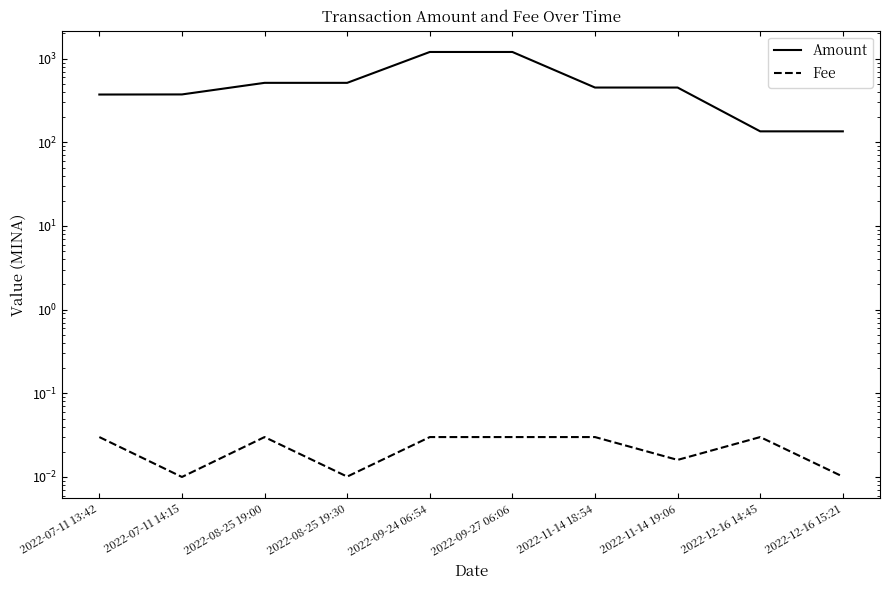

Reading left to right, transcribe all the data shown in this chart.

Amount: 372.8	373.8	514.1	514.2	1202.6	1202.6	451.8	451.8	135.3	135.3
Fee: 0.0	0.0	0.0	0.0	0.0	0.0	0.0	0.0	0.0	0.0